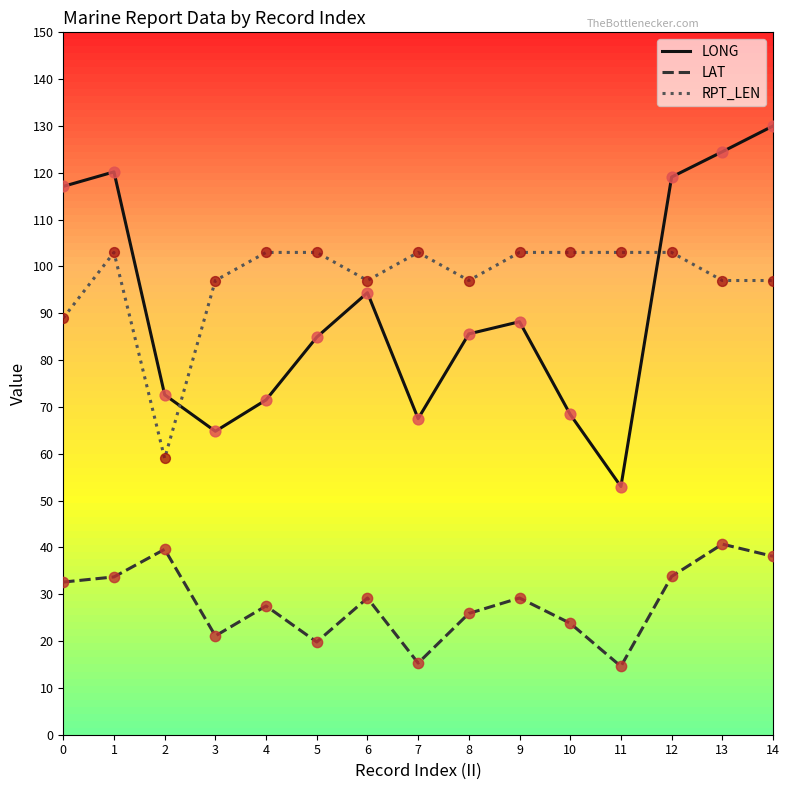

Which series has the largest range (max minus min)?

LONG